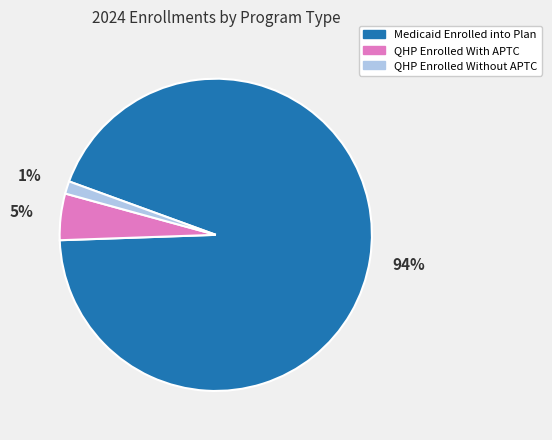

Between Medicaid Enrolled into Plan and QHP Enrolled With APTC, which is larger?

Medicaid Enrolled into Plan